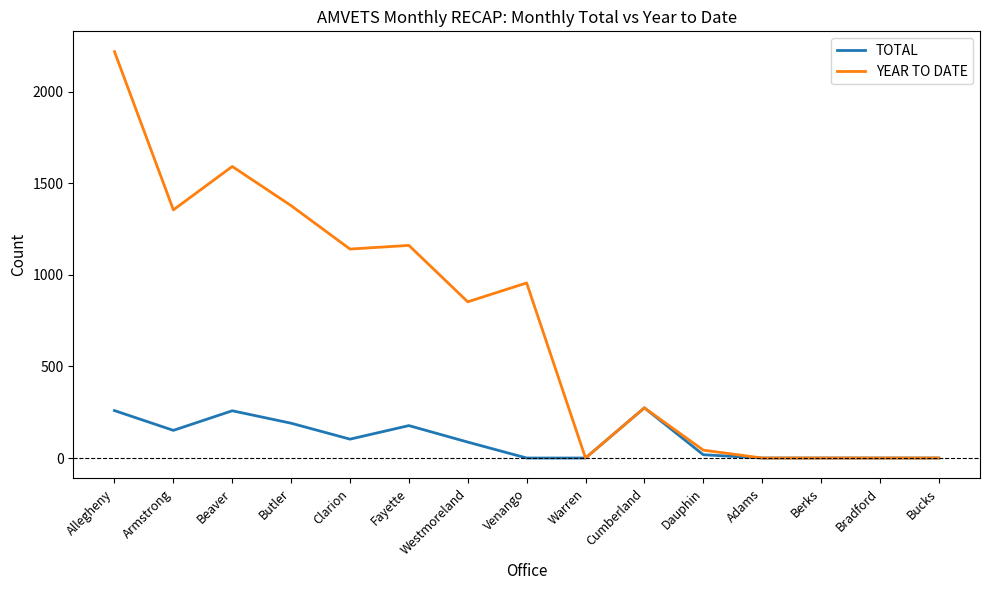

What are all the series names shown in the legend?

TOTAL, YEAR TO DATE